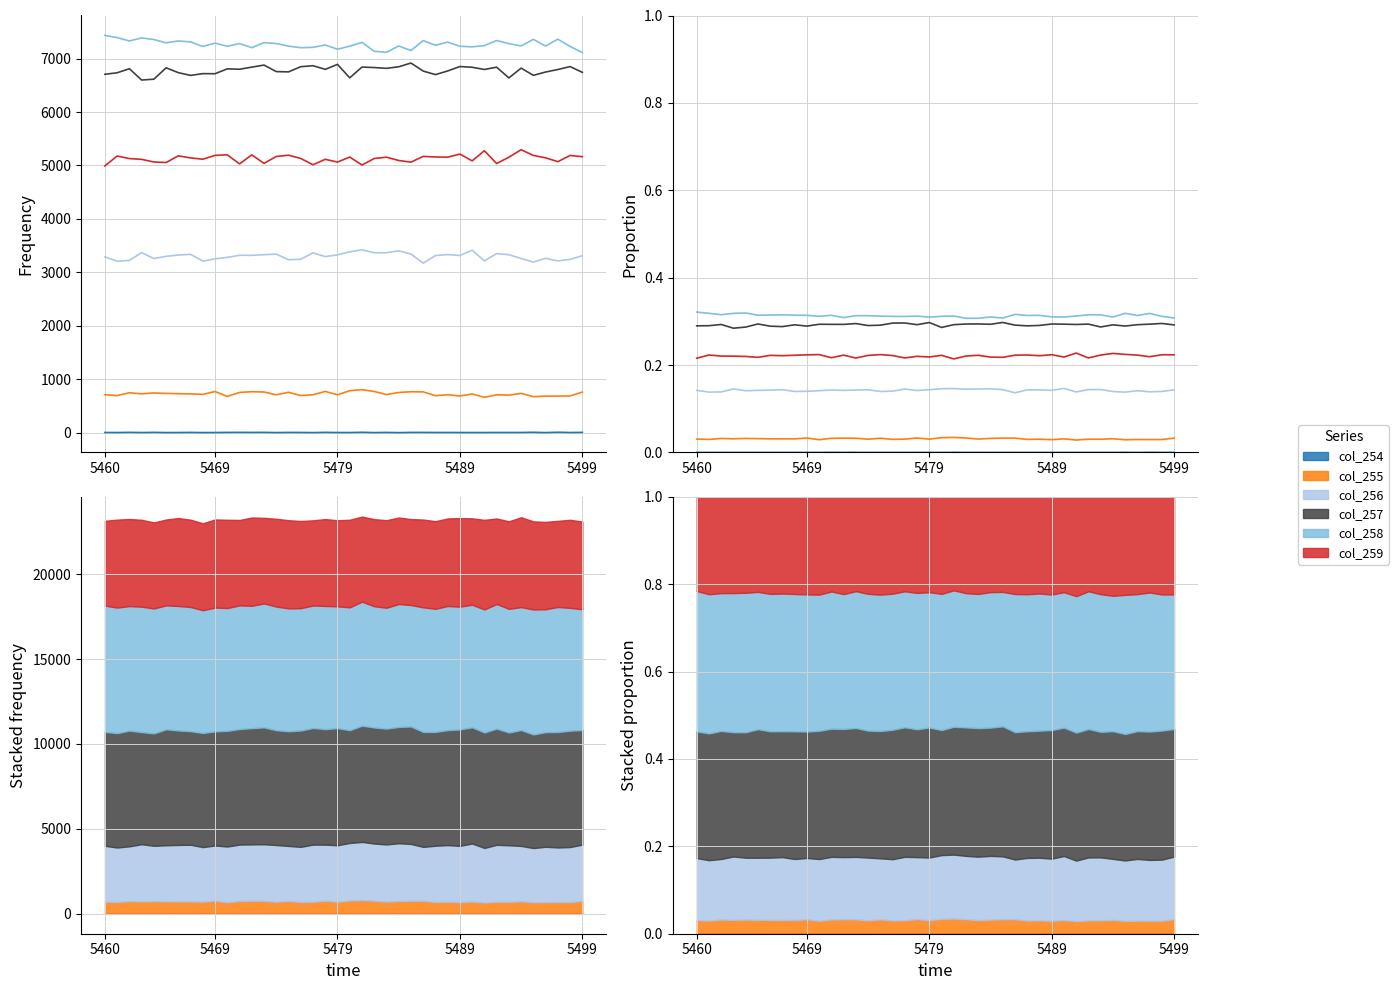

True or false: col_256 and col_255 intersect in this chart.

False